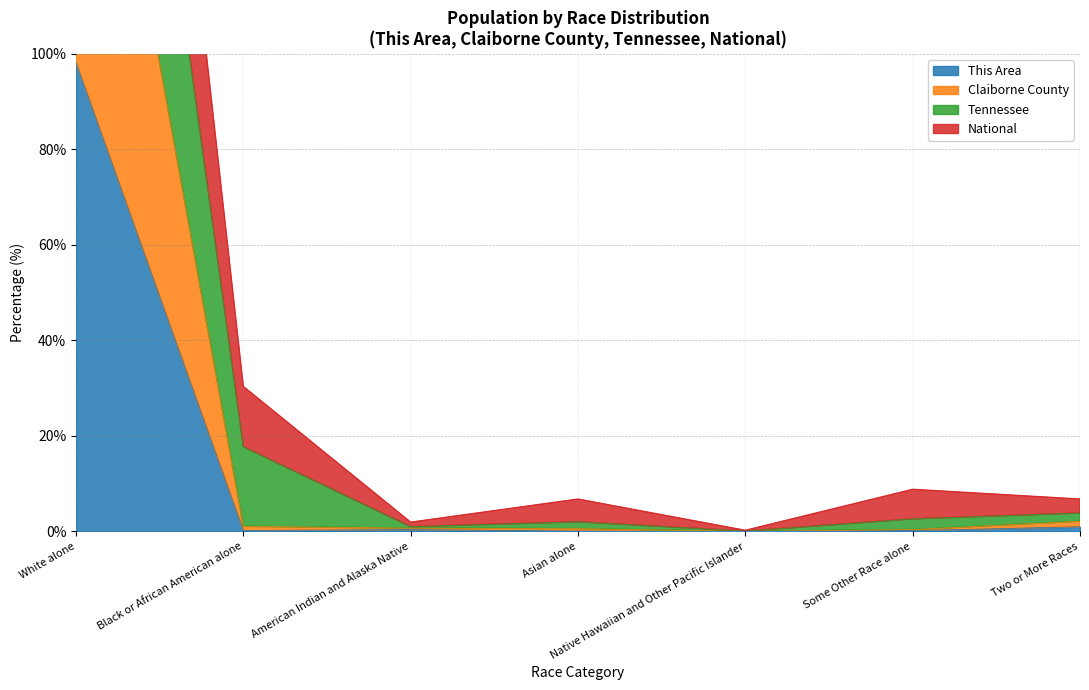

The value of This Area at White alone is 33.3. True or false?

False